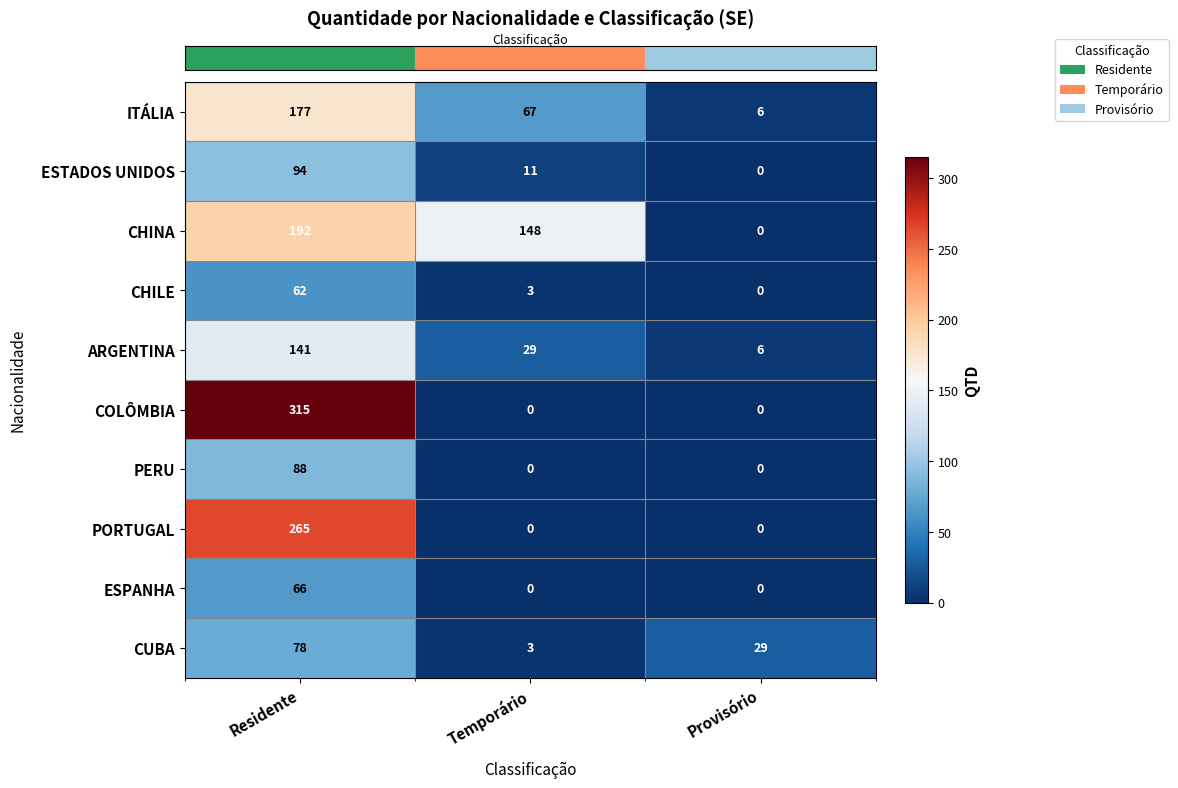

What is the maximum value shown in the chart?

315